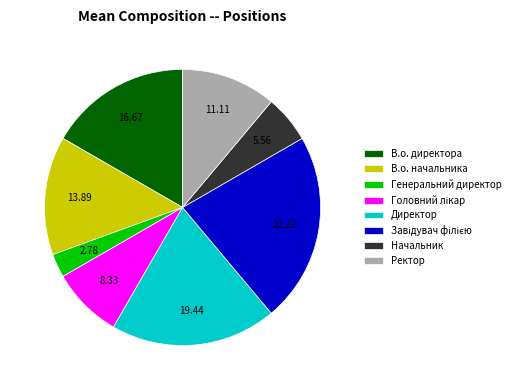

Is the sum of Ректор and Генеральний директор greater than half?

No